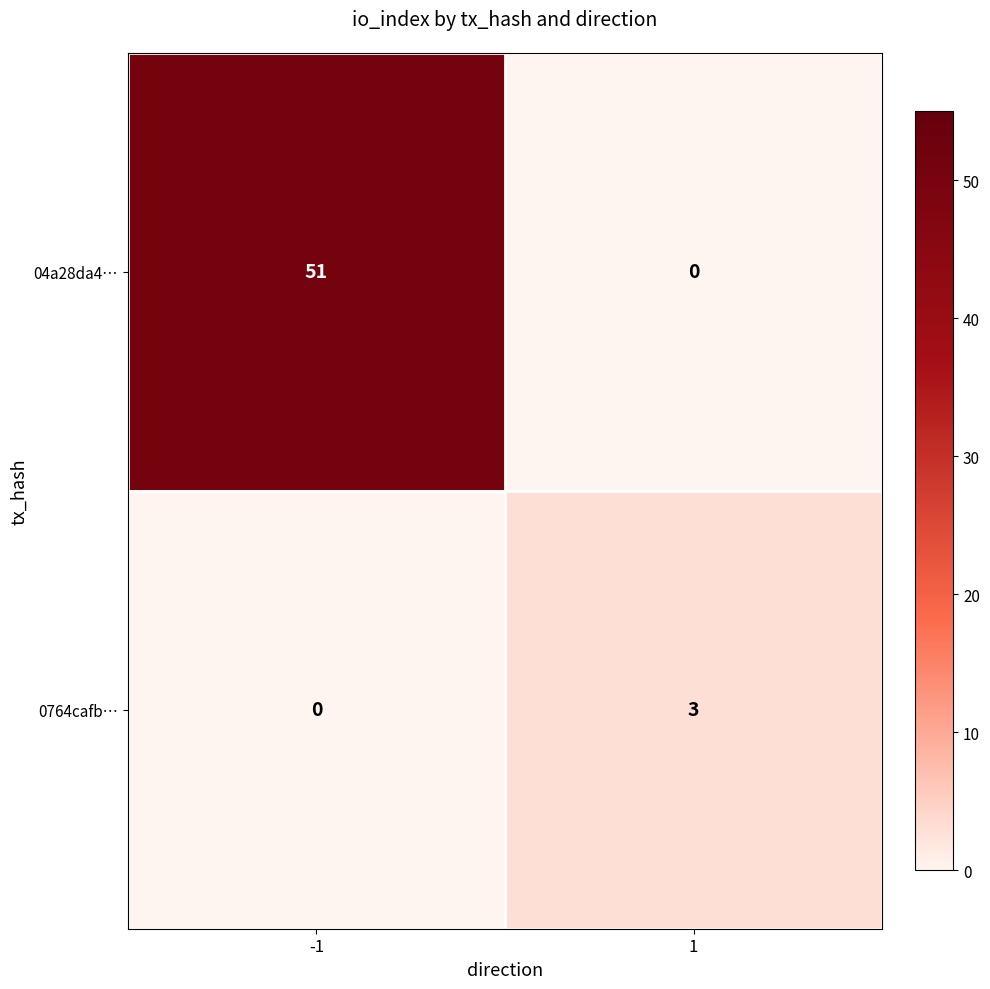

What is the difference between the 0764cafb… values at -1 and 1?

3